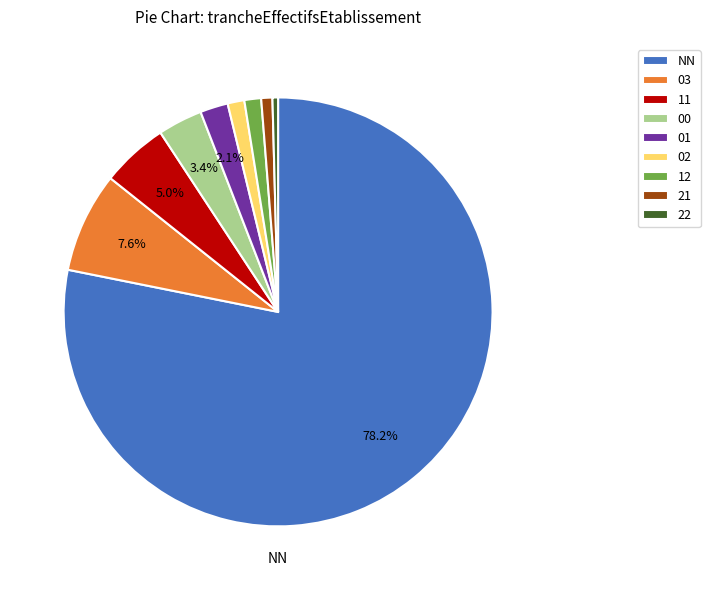

To the nearest percent, what is the difference between the 02 and 01 slice percentages?

1%